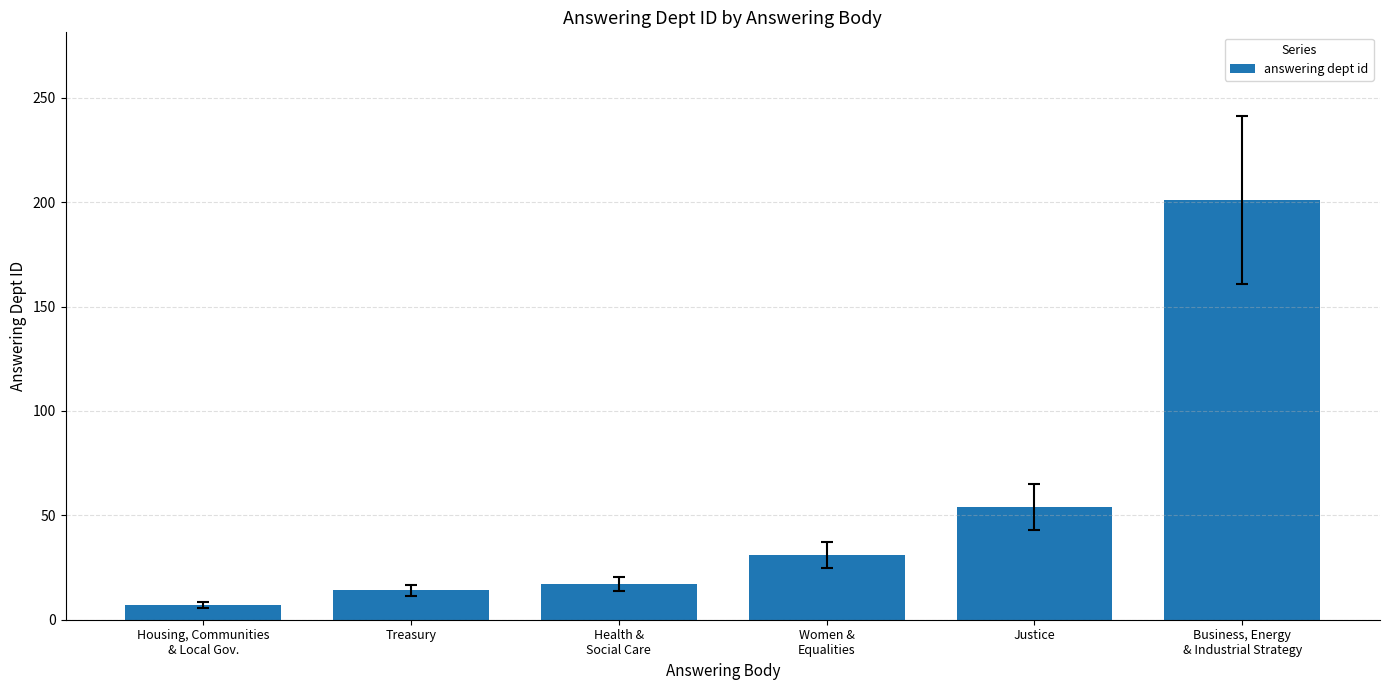

What is the label of the 5th bar from the right?

Treasury